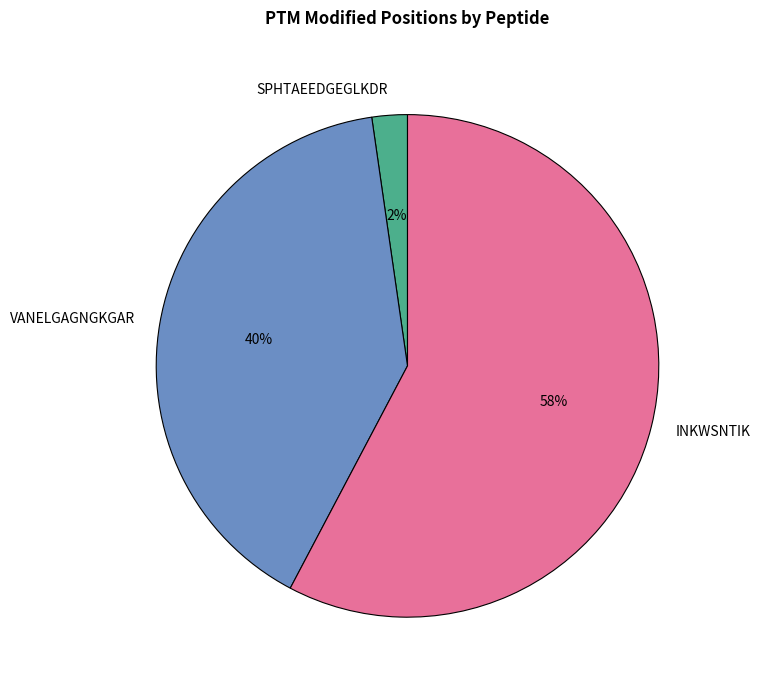

What is the smallest slice in the pie chart?

SPHTAEEDGEGLKDR